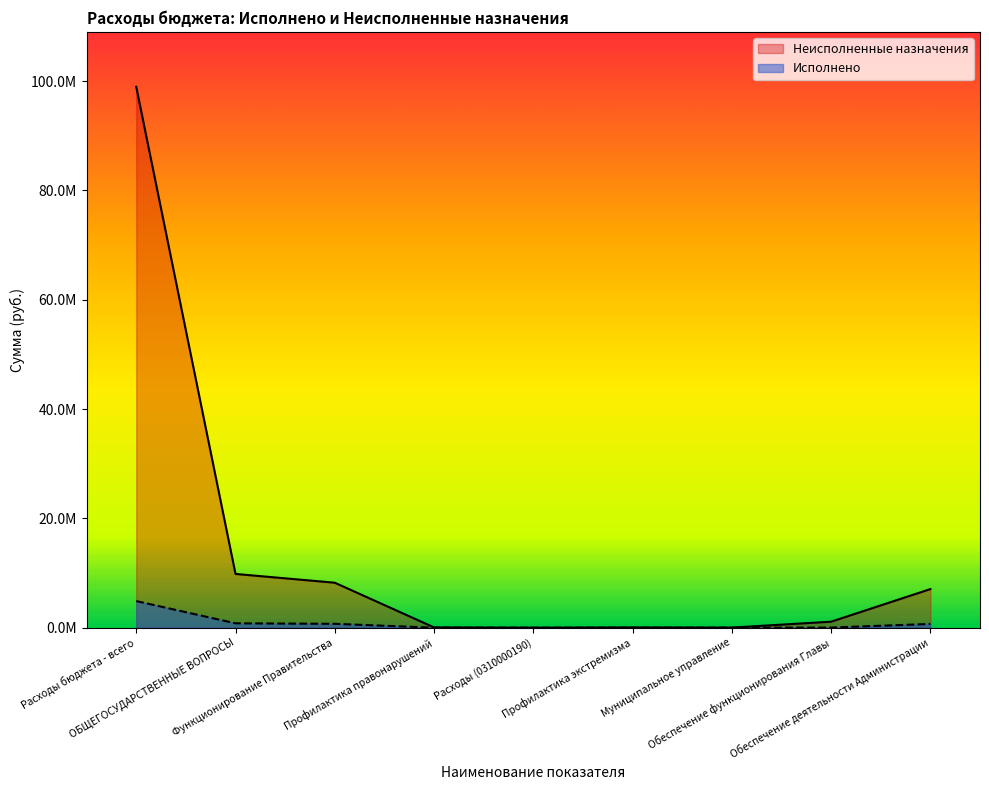

Is the value of Неисполненные назначения at Расходы (0310000190) greater than the value of Исполнено at Профилактика экстремизма?

Yes